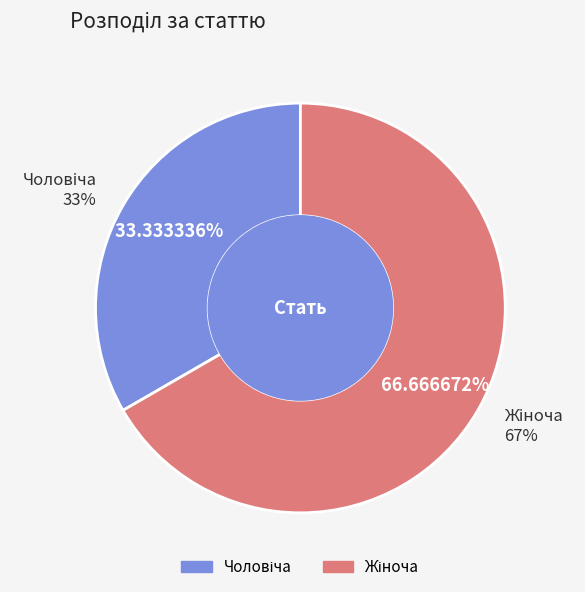

Which slice is the largest?

Жіноча